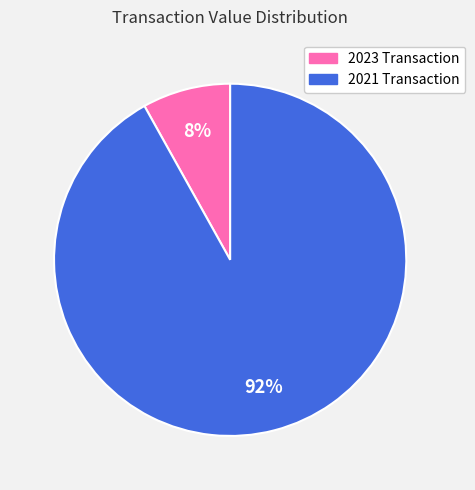

Is there a majority slice in this chart?

Yes